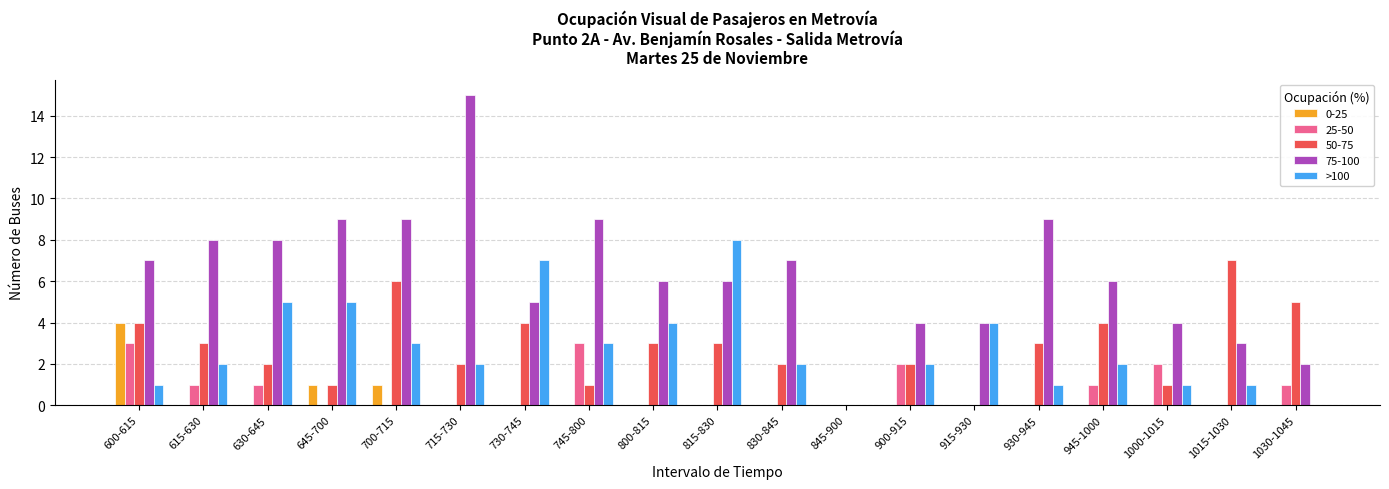

How many data points does each series have?

19